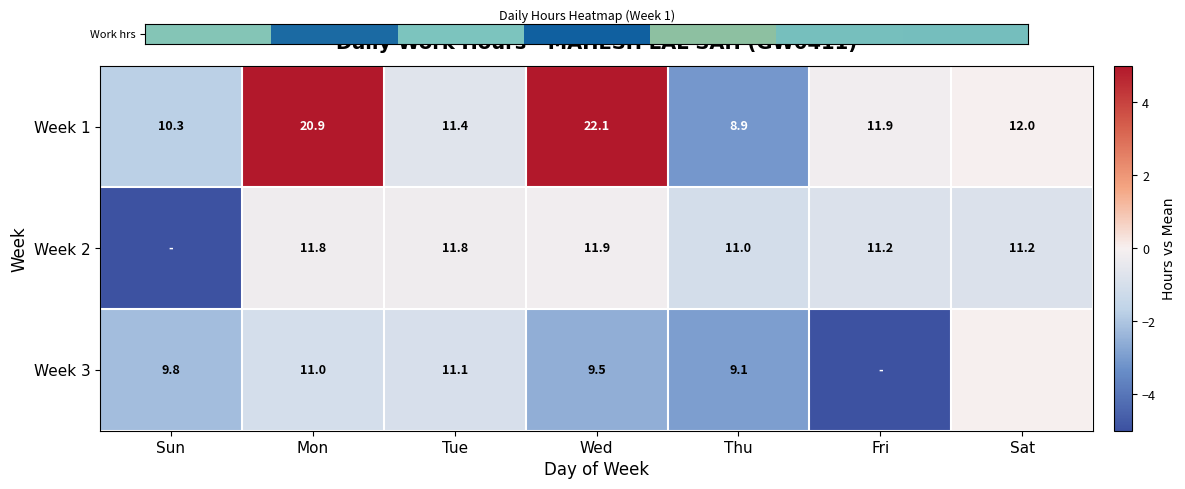

List the labels in order of Week 1 value, largest first.

Wed, Mon, Sat, Fri, Tue, Sun, Thu